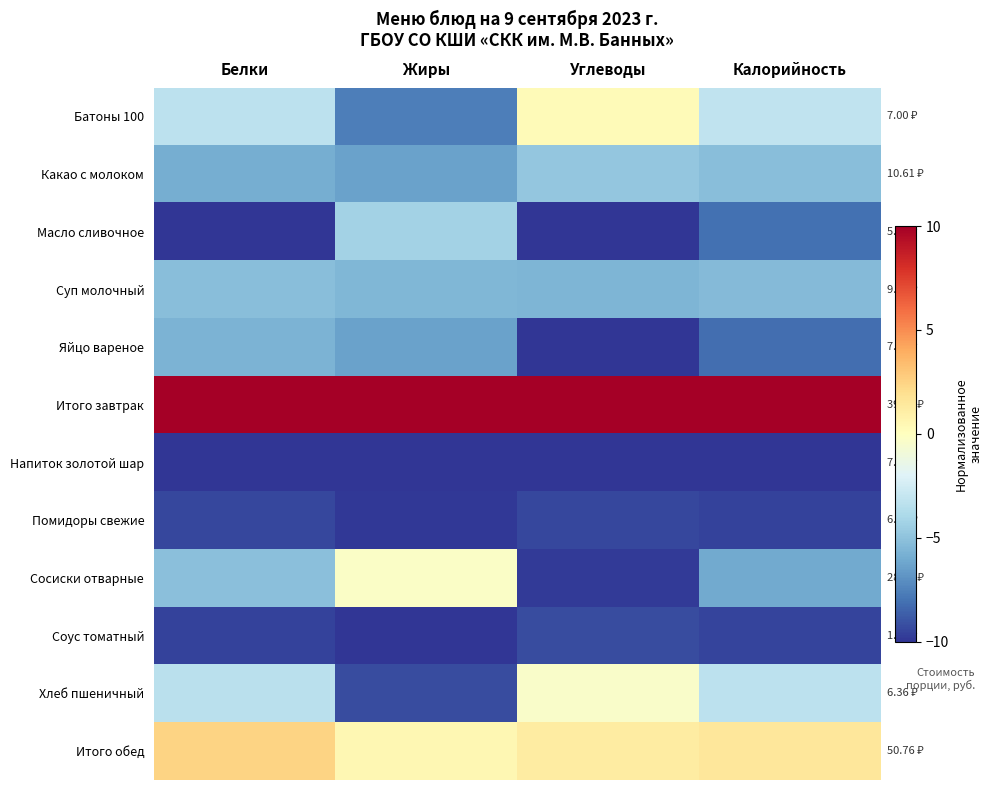

What is the minimum value shown in the chart?

-10.0